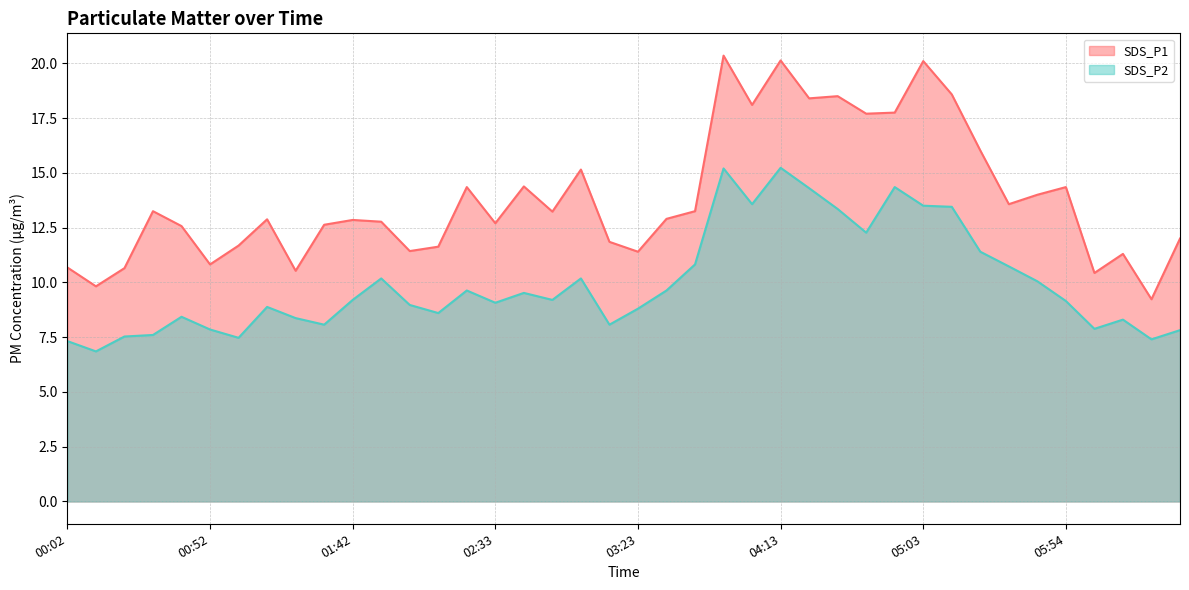

How many interior local valleys does the SDS_P2 series have?

11